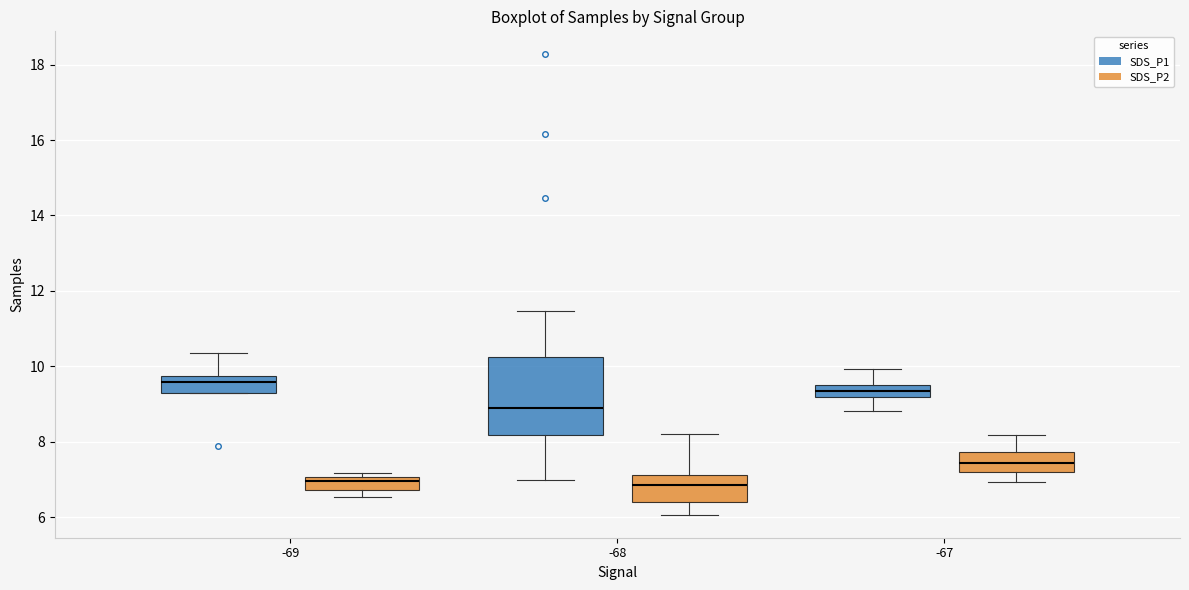

Reading left to right, read every box against the y-axis: the position of its median line, the range the box covers, and the ends of its whiskers. The values are not printed on the chart, so give them approximately, as read against the axis.

-69 (SDS_P1): median 9.6, box 9.4 to 9.8, whiskers 9.4 to 10.4
-69 (SDS_P2): median 7.0 (just below the box's upper edge), box 6.8 to 7.0, whiskers 6.6 to 7.2
-68 (SDS_P1): median 9.0, box 8.2 to 10.2, whiskers 7.0 to 11.4
-68 (SDS_P2): median 6.8, box 6.4 to 7.2, whiskers 6.0 to 8.2
-67 (SDS_P1): median 9.4, box 9.2 to 9.6, whiskers 8.8 to 10.0
-67 (SDS_P2): median 7.4, box 7.2 to 7.8, whiskers 7.0 to 8.2